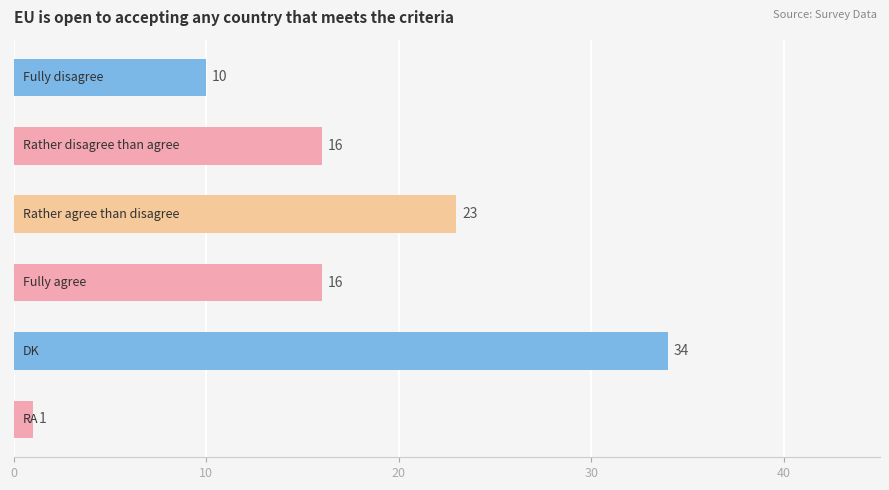

How many values are between 10 and 23?

4